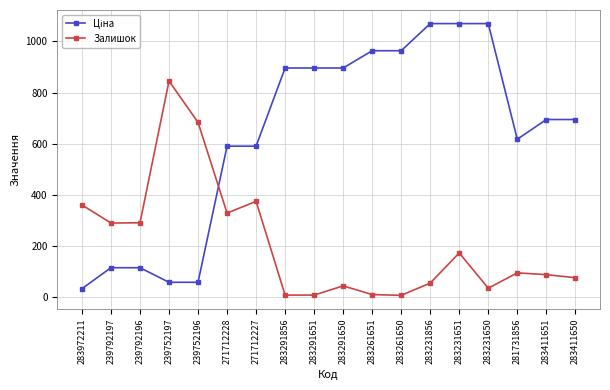

What position from the left is 283291651?

9